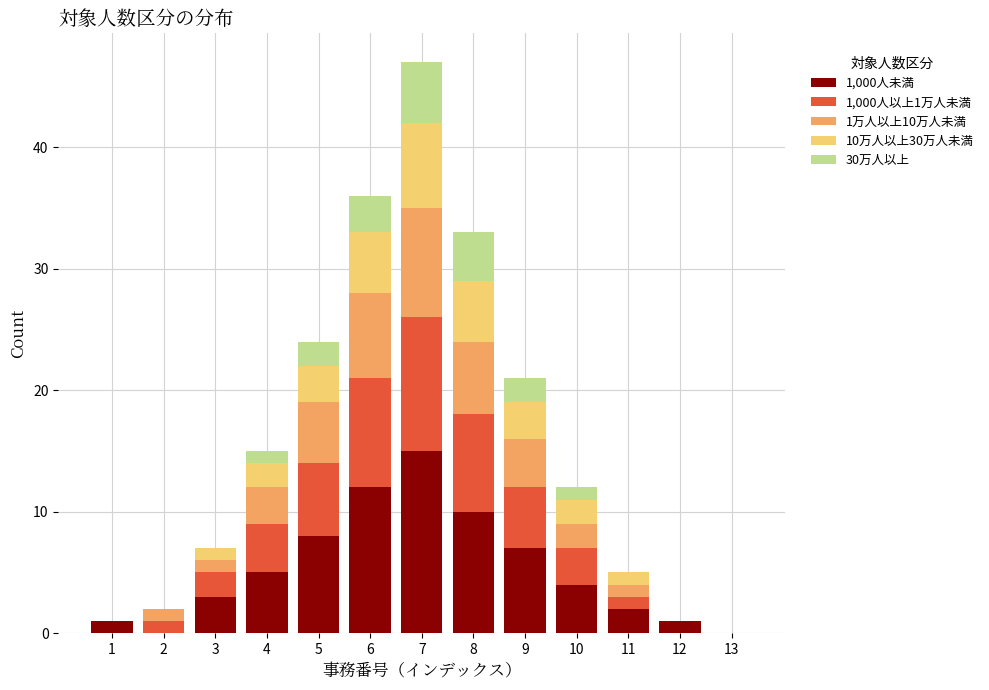

Is it true that 1,000人未満 equals 13 at 8?

False